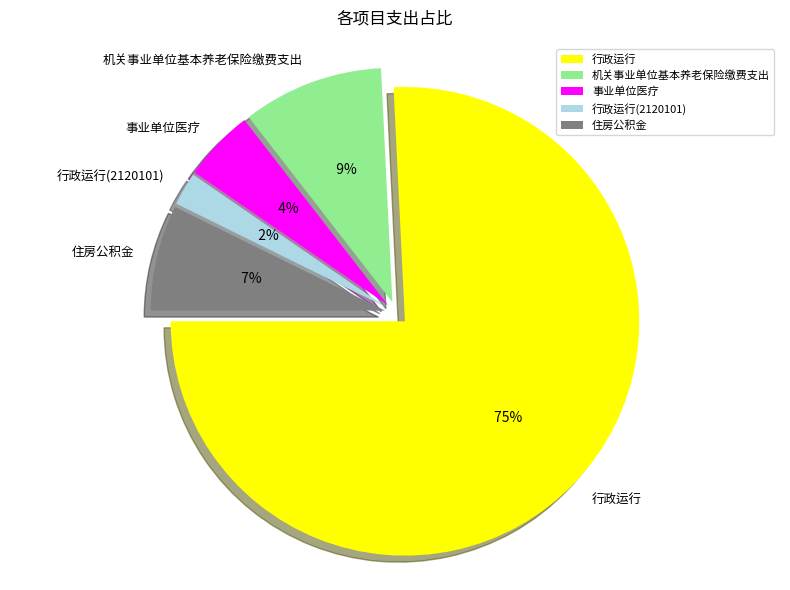

To the nearest percent, what is the combined percentage of 住房公积金 and 事业单位医疗?

12%